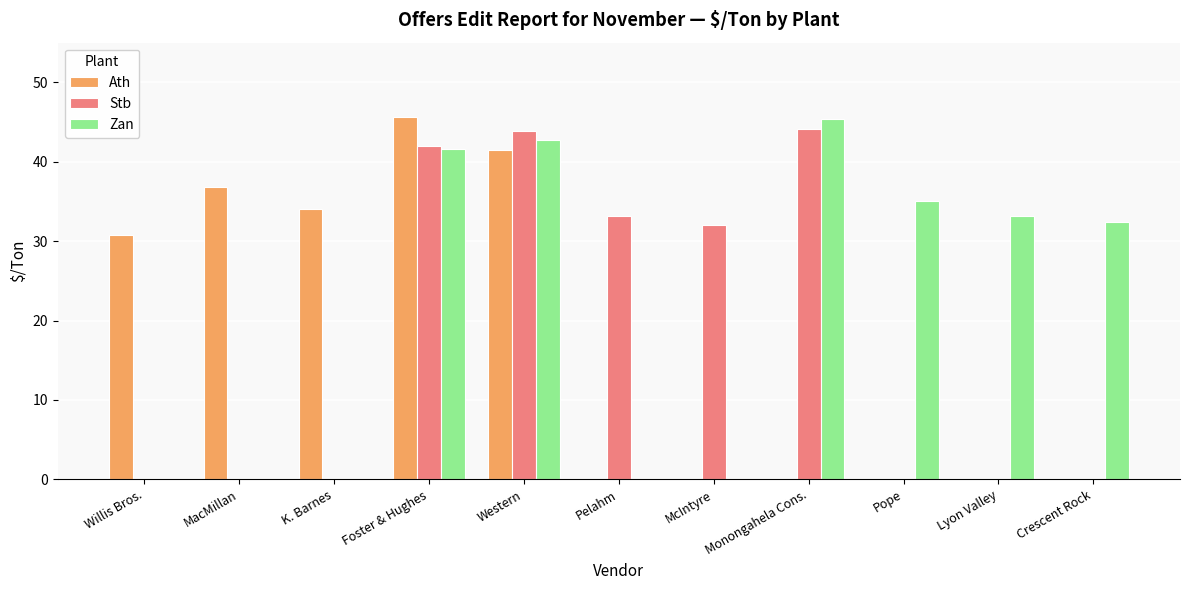

What is the sum of all Ath values?

188.7